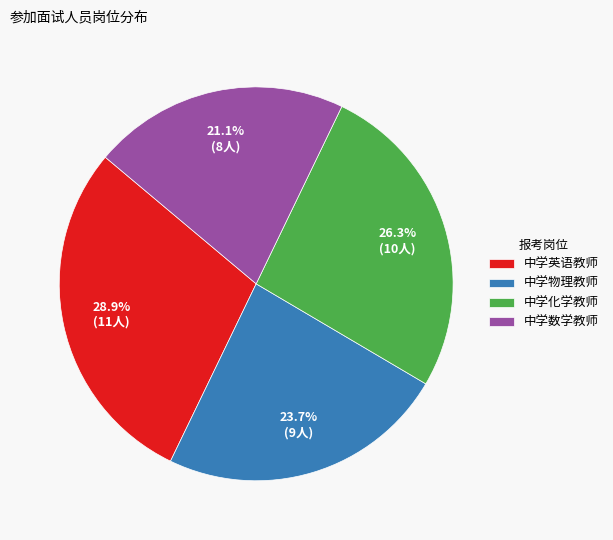

What is the ratio of the value at 中学物理教师 to the value at 中学数学教师?

1.1